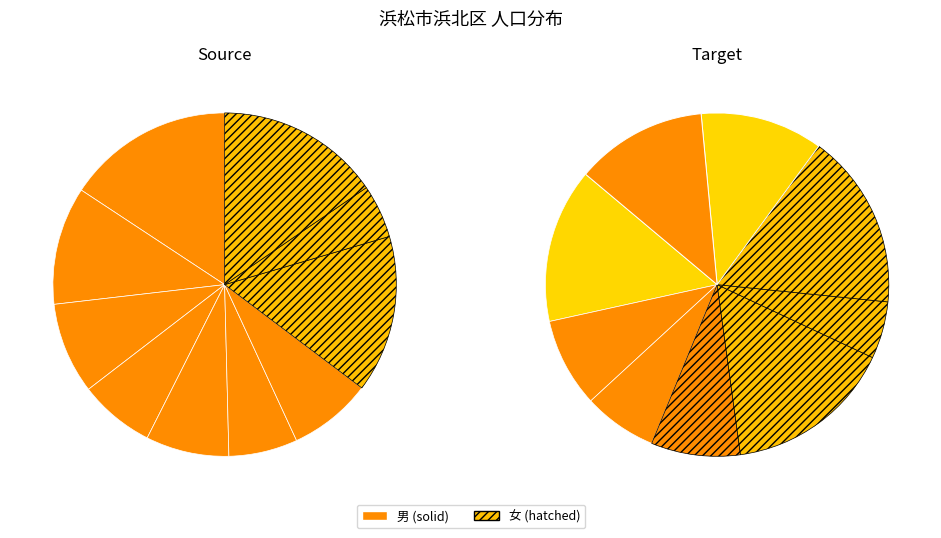

To the nearest percent, what is the difference between the 内野 and 横須賀 slice percentages?

1%